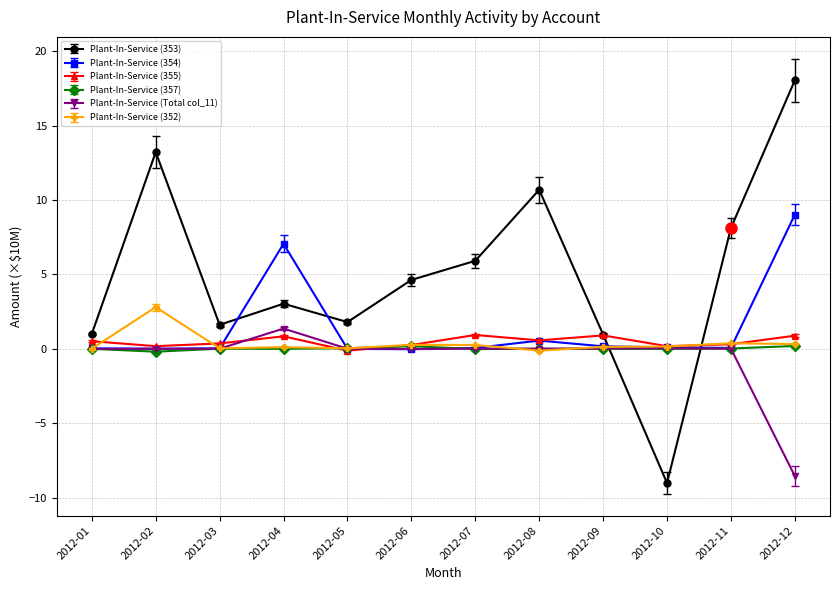

What is the minimum value shown in the chart?

-9.0